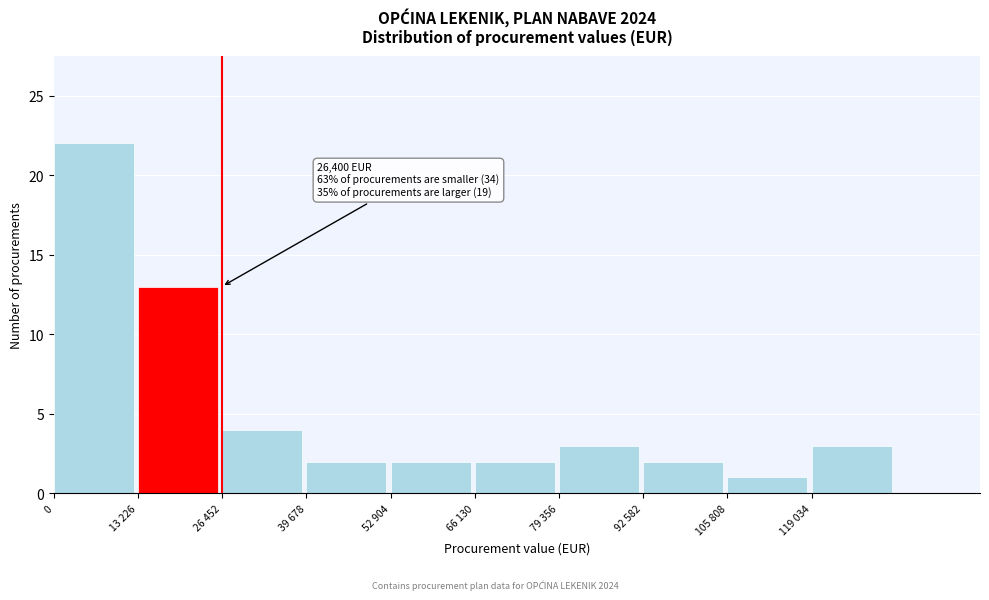

Reading left to right, extract all data points from this chart.

0=22	13 226=13	26 452=4	39 678=2	52 904=2	66 130=2	79 356=3	92 582=2	105 808=1	119 034=3